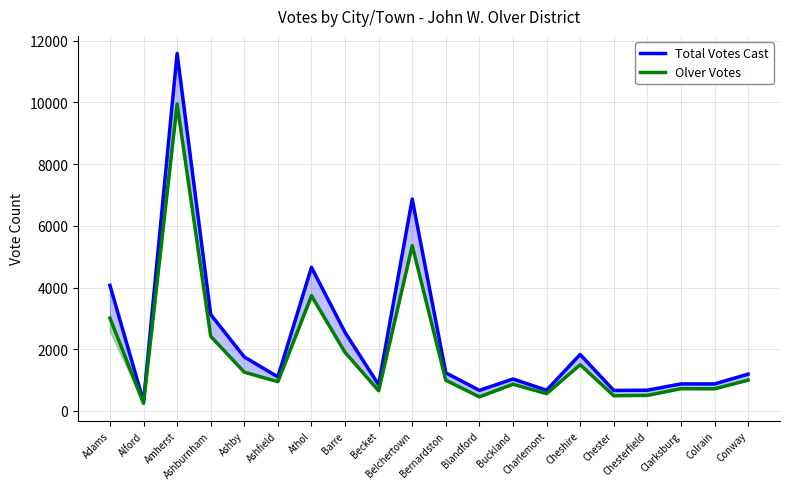

True or false: Olver Votes and Total Votes Cast cross at least once.

False